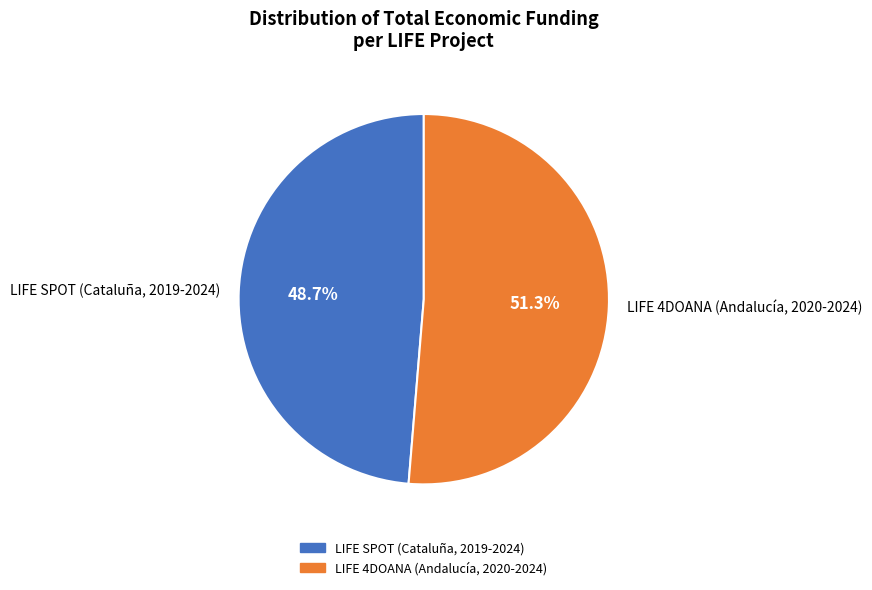

True or false: LIFE SPOT (Cataluña, 2019-2024) accounts for 49% of the total.

True